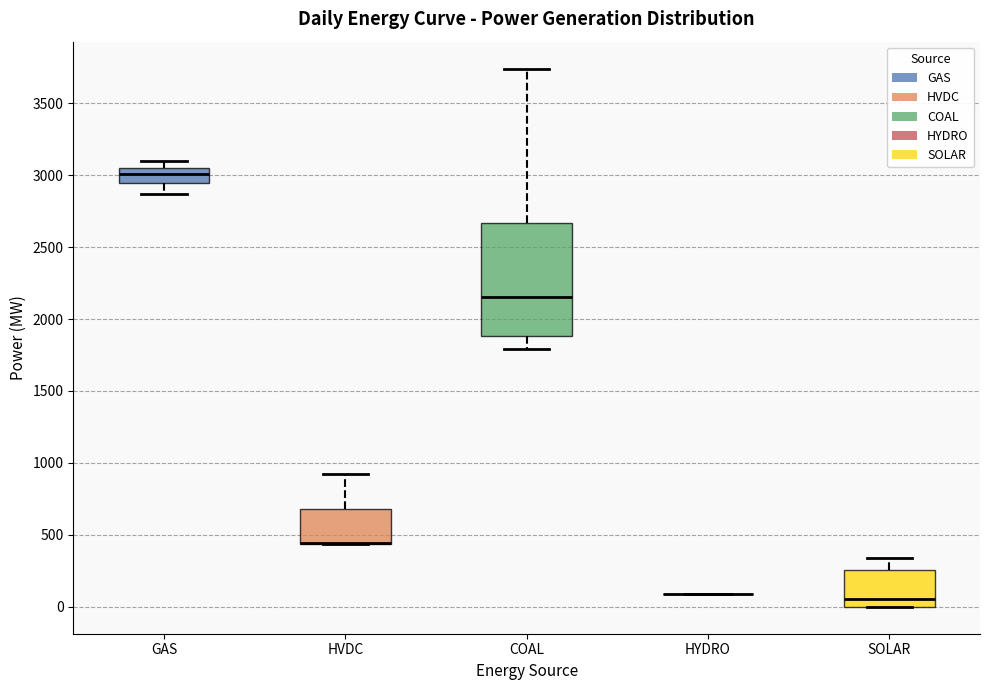

Which box is the tallest, from its lower edge to its upper edge?

COAL